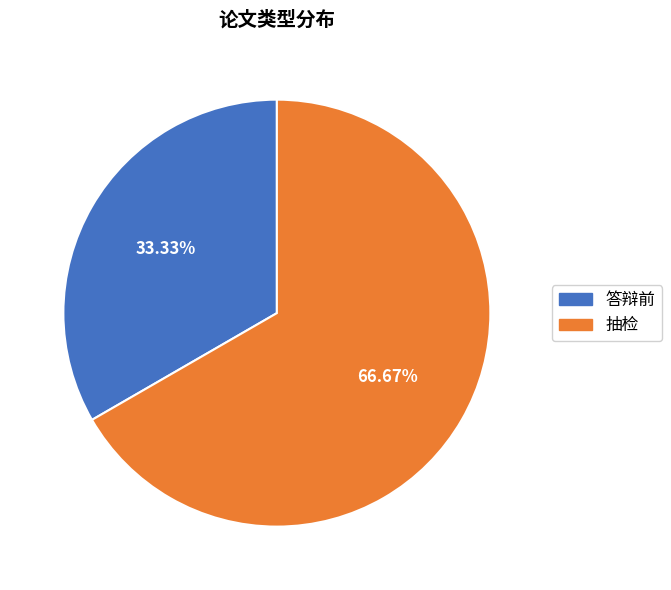

Which has a higher value, 抽检 or 答辩前?

抽检